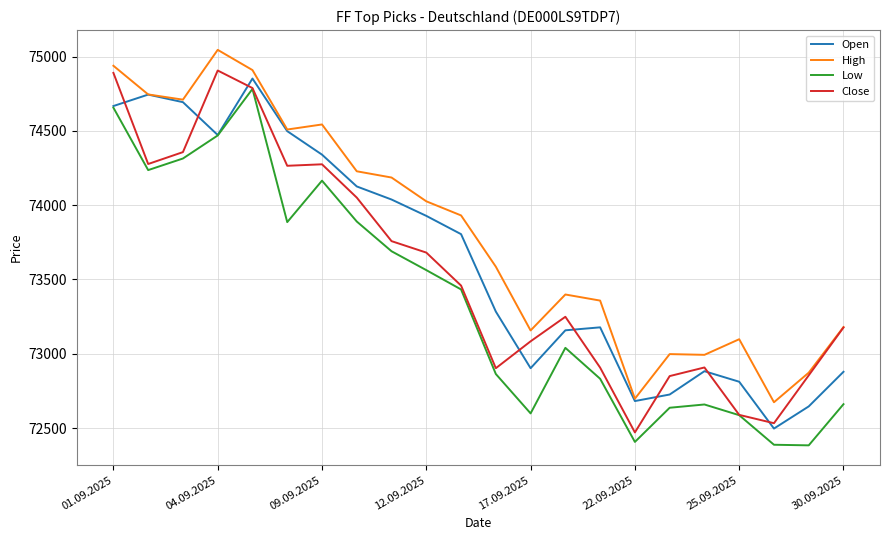

What is the minimum value shown in the chart?

72384